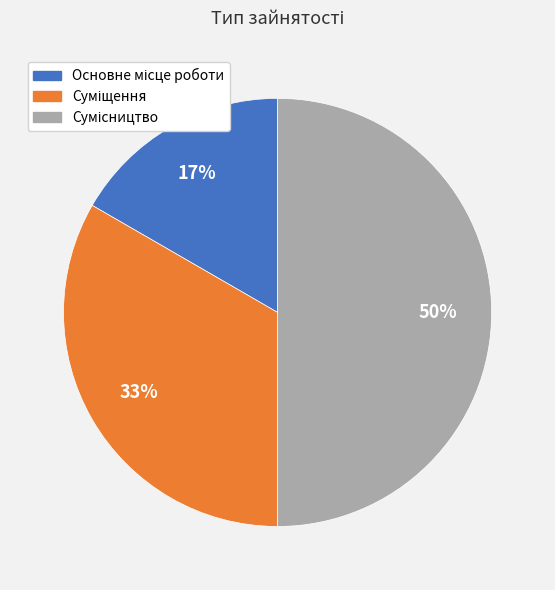

To the nearest percent, what is the average slice percentage?

33%